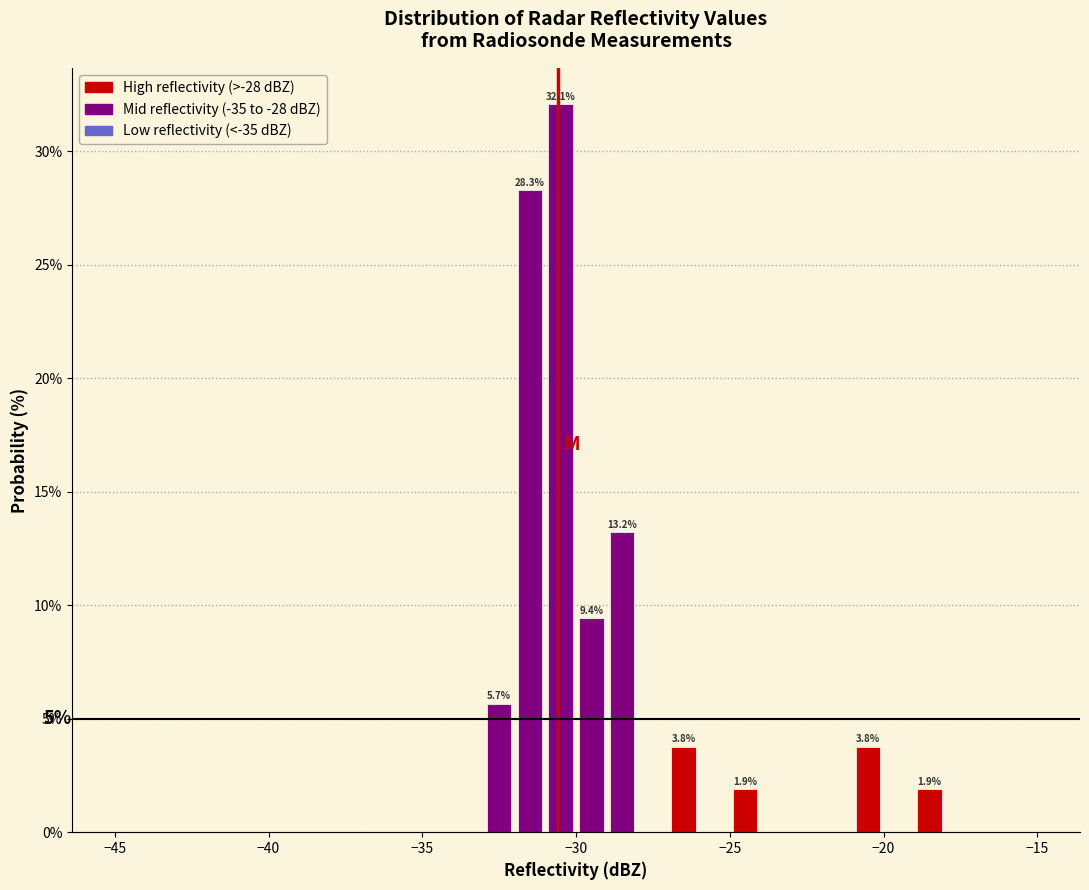

Read against the x-axis, roughly where is the centre of the tallest bar?

-30.5